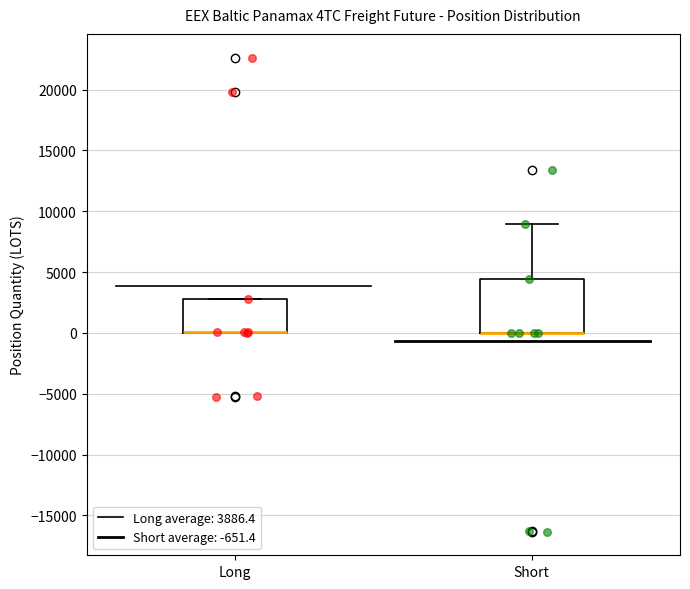

Reading left to right, transcribe this box plot: for each box, give where its median line is, the range the box spans, and where its two whiskers end, as read against the y-axis. The values are not printed on the chart, so give them approximately, as read against the axis.

Long: median 0 (drawn on the box's lower edge), box 0 to 3000, whiskers 0 to 3000
Short: median 0 (drawn on the box's lower edge), box 0 to 4500, whiskers 0 to 9000